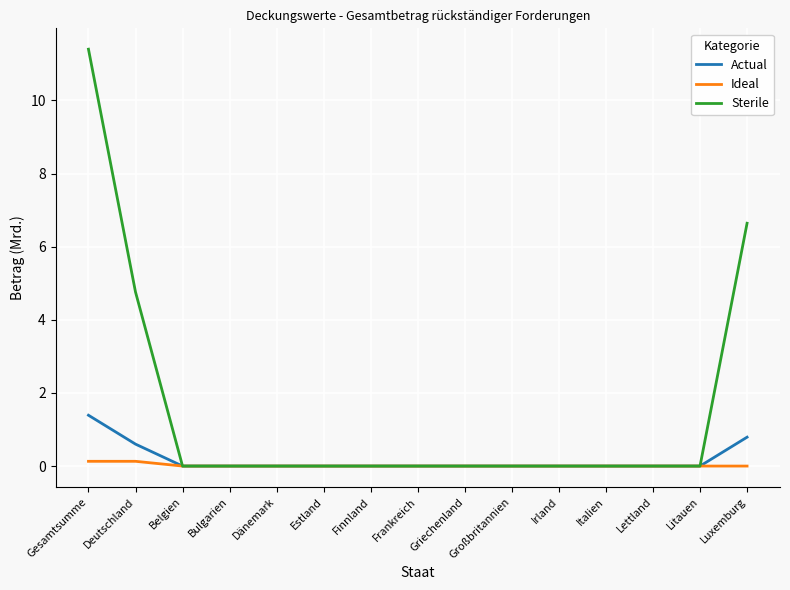

List the series in order of their peak value, highest first.

Sterile, Actual, Ideal